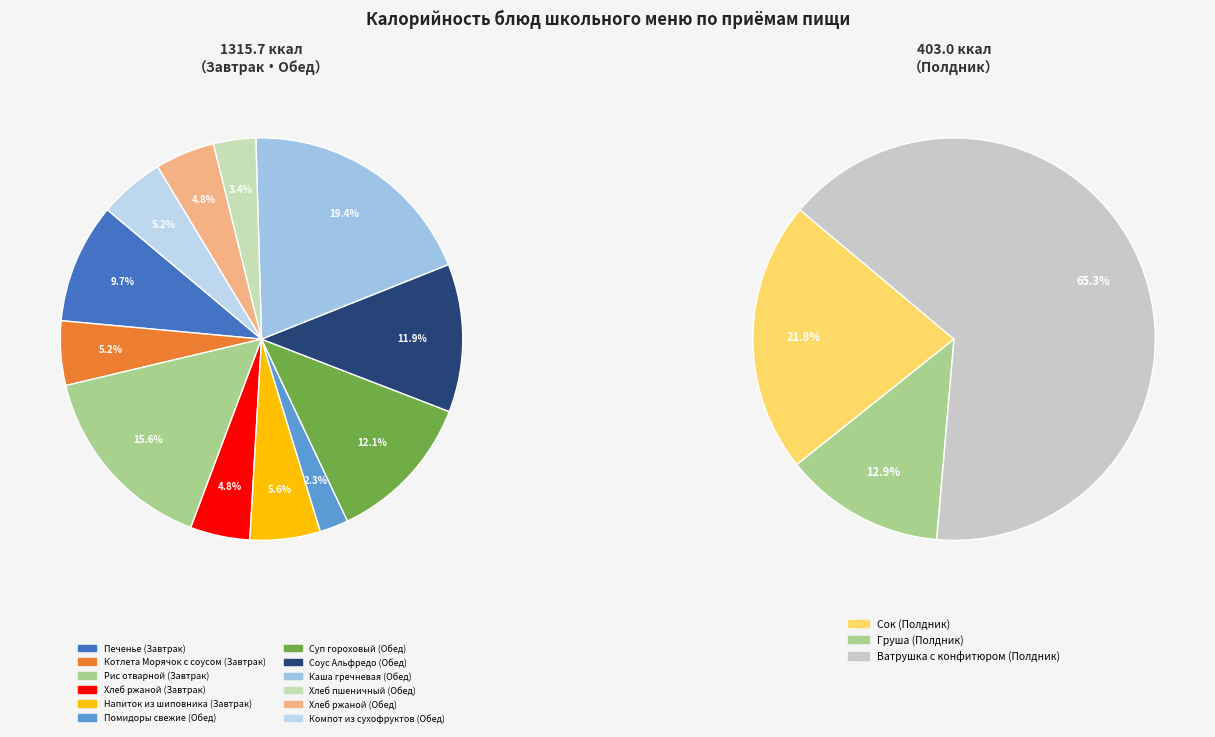

Which slice is the smallest?

Помидоры свежие (Обед)